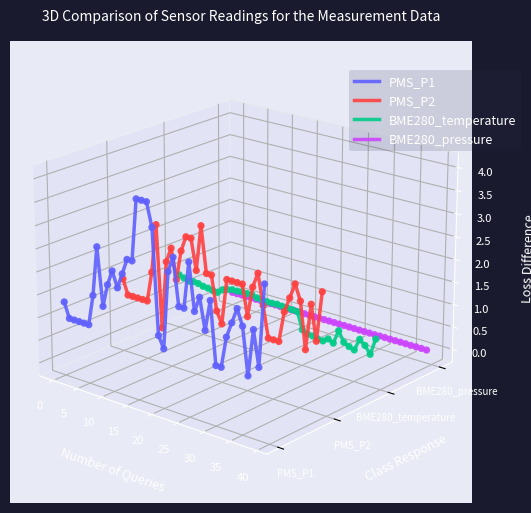

Which series has the largest total across all categories?

PMS_P2